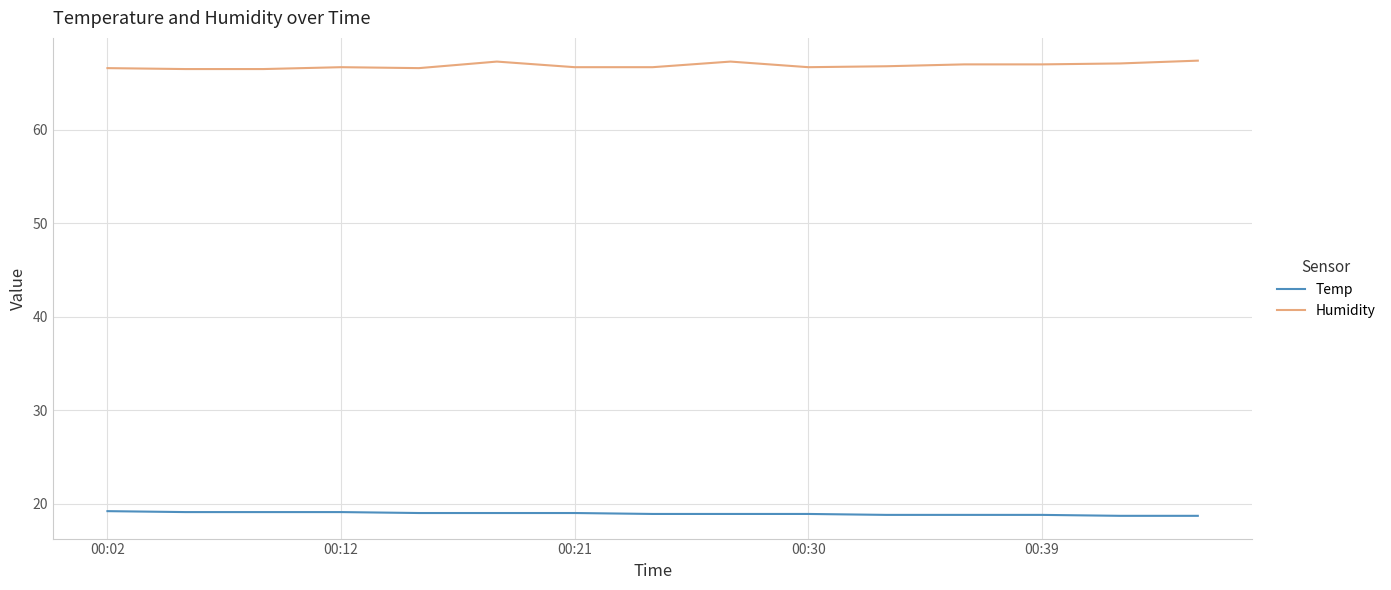

How many distinct data groups are displayed?

2